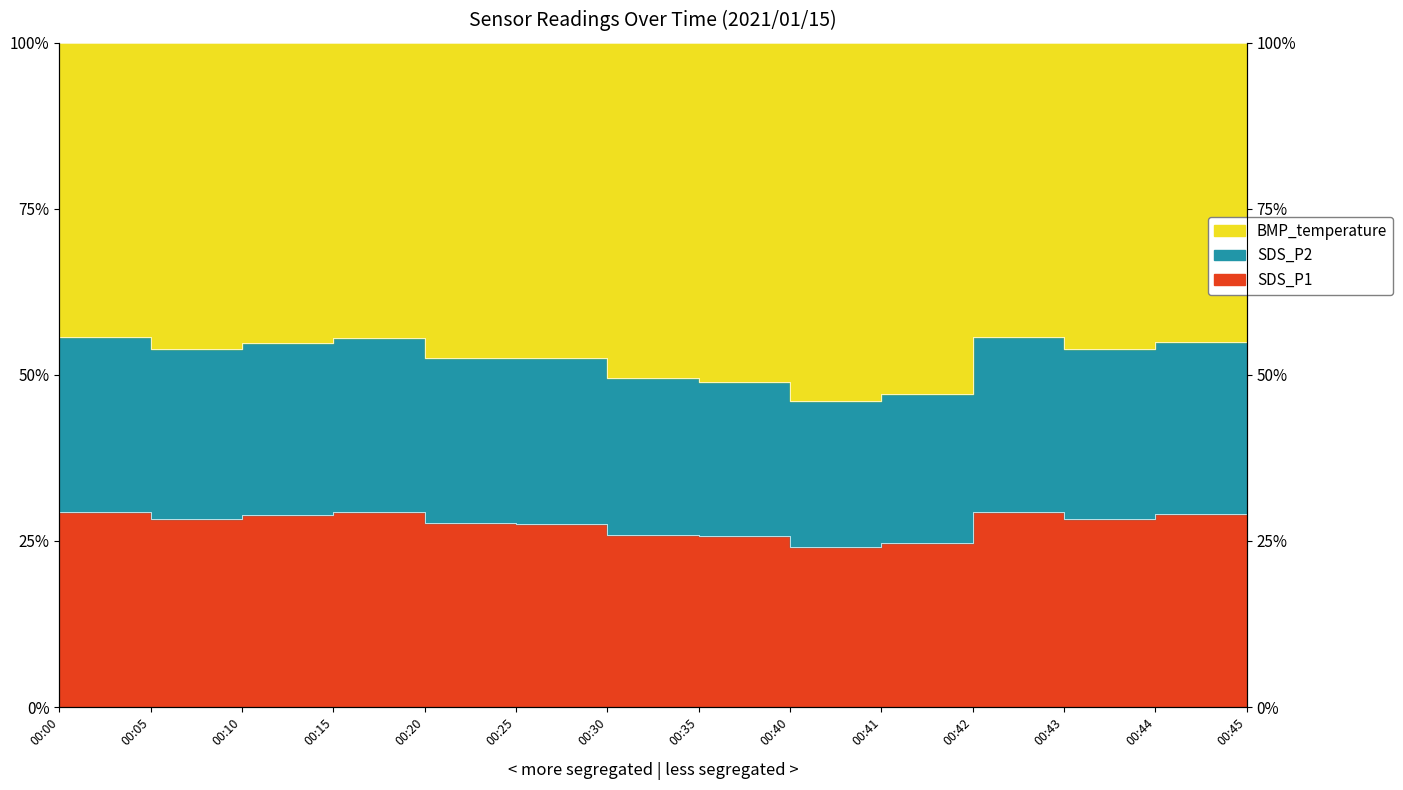

At which category does the chart reach its minimum across all series?

00:40